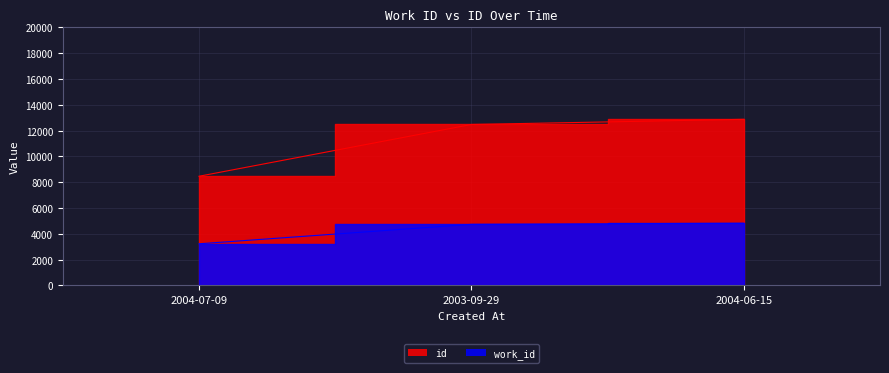

Reading left to right, what are all the values shown in this chart?

id: 2004-07-09=8455	2003-09-29=12469	2004-06-15=12869
work_id: 2004-07-09=3218	2003-09-29=4727	2004-06-15=4814